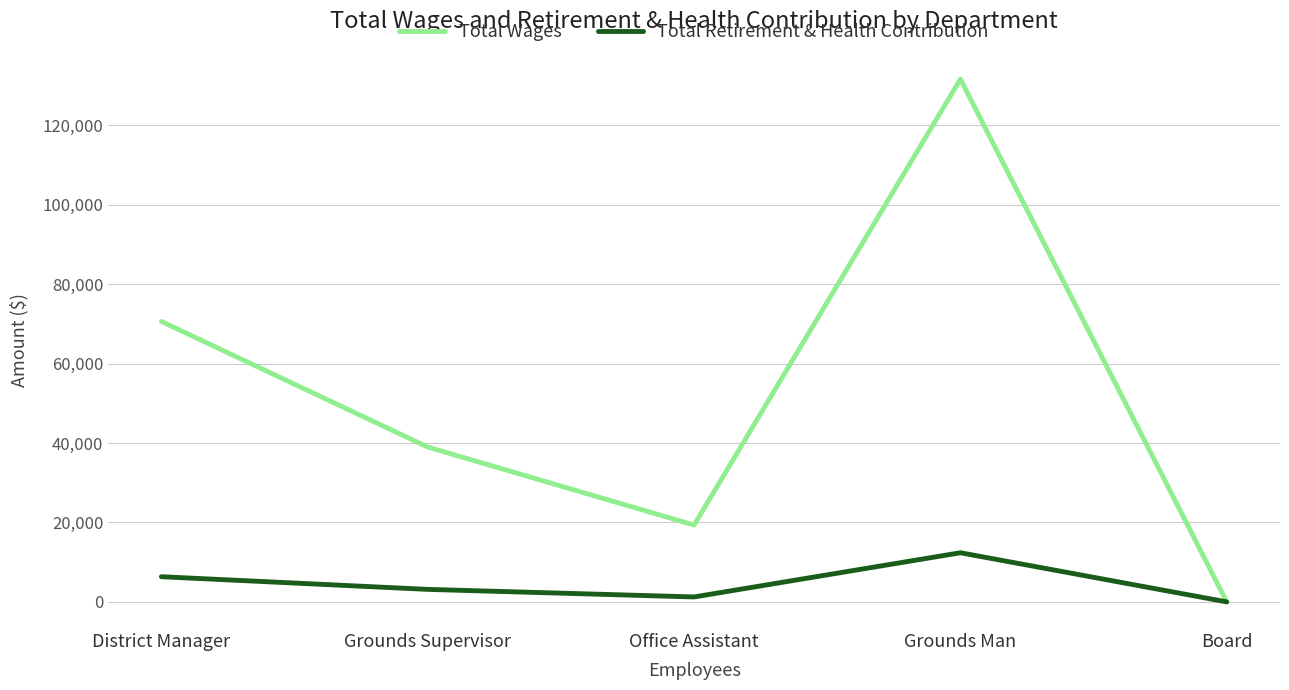

Where does the Total Retirement & Health Contribution series first go above 3151?

District Manager